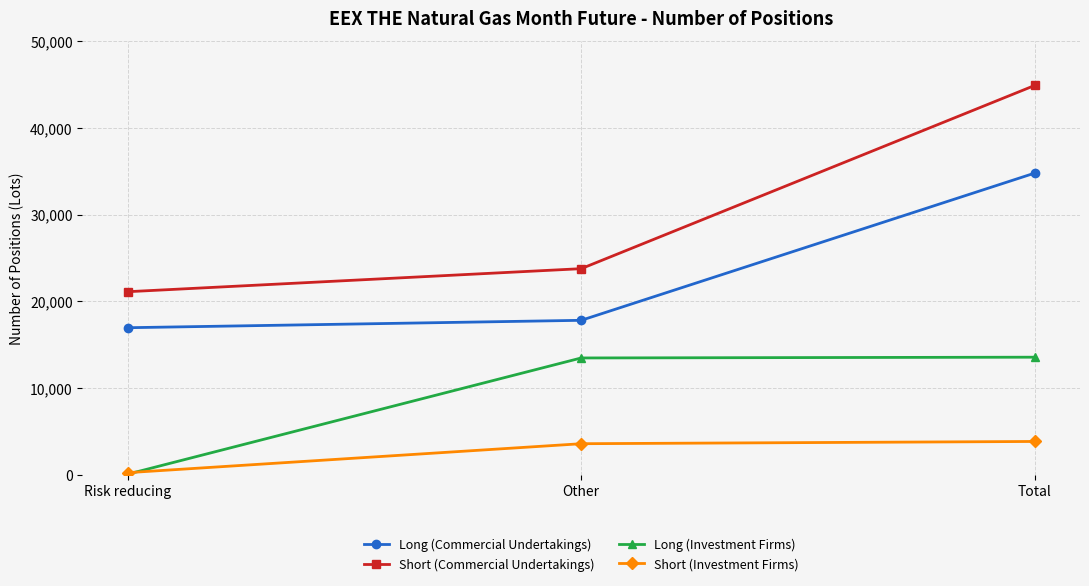

What is the total value across all series at Other?

58657